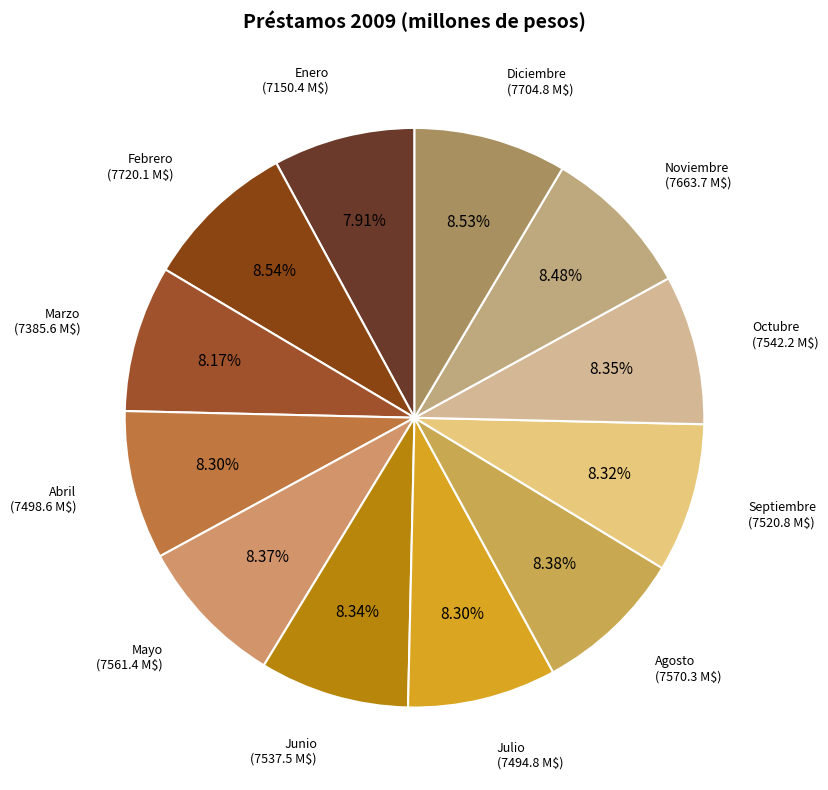

Rank the categories by value from lowest to highest.

Enero, Marzo, Julio, Abril, Septiembre, Junio, Octubre, Mayo, Agosto, Noviembre, Diciembre, Febrero